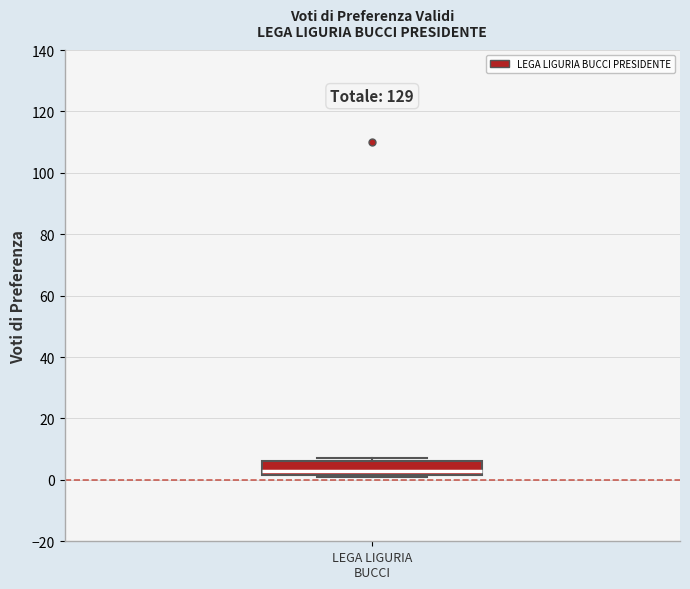

Read this box plot against the y-axis: the position of the median line, the range covered by the box, and the ends of both whiskers. The values are not printed on the chart, so give them approximately, as read against the axis.

median 4, box 2 to 6, whiskers 2 to 8